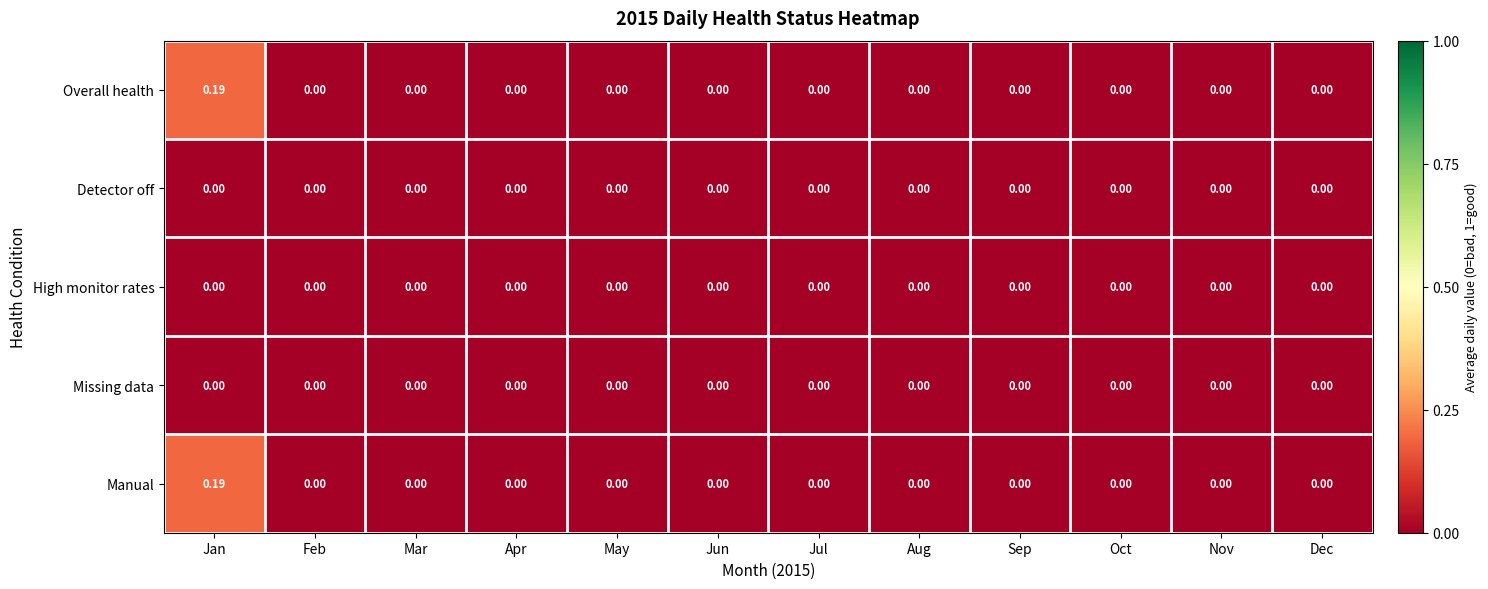

At which category is the sum across all series the highest?

Jan